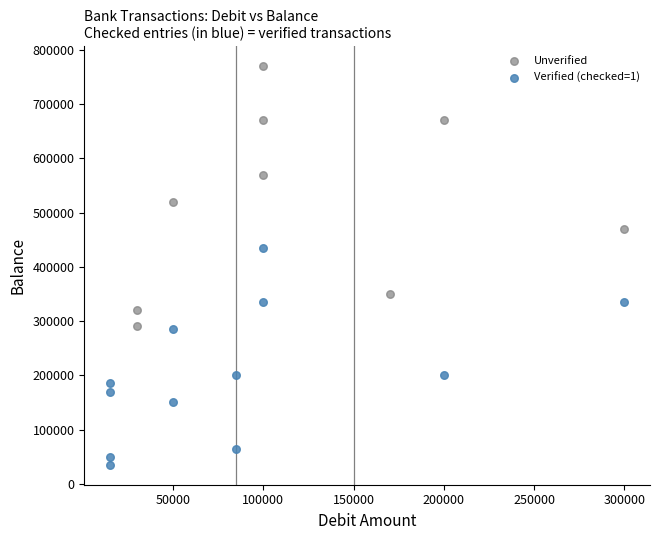

Which series contains the lowest Y value?

Verified (checked=1)